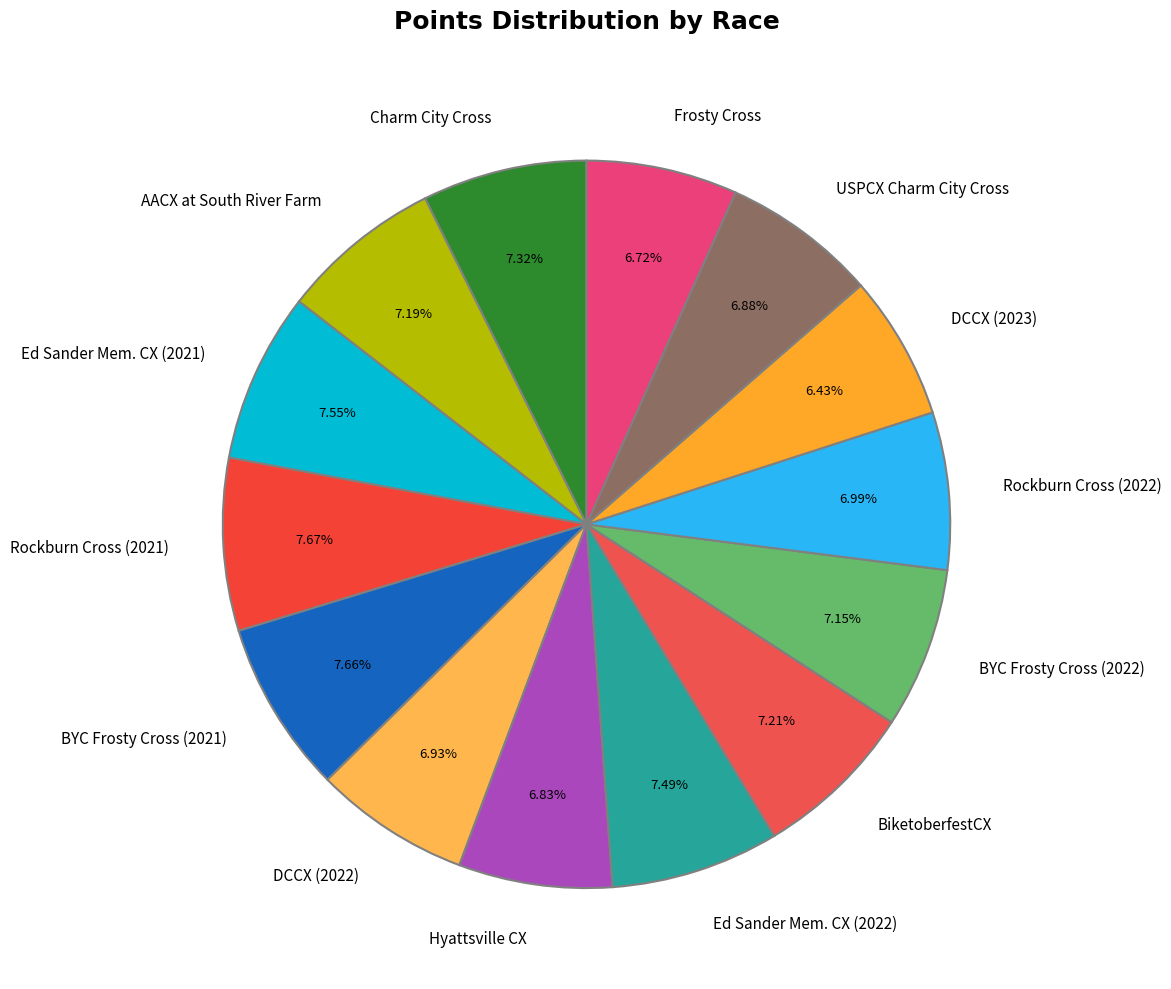

Does DCCX (2022) represent more than half of the total?

No